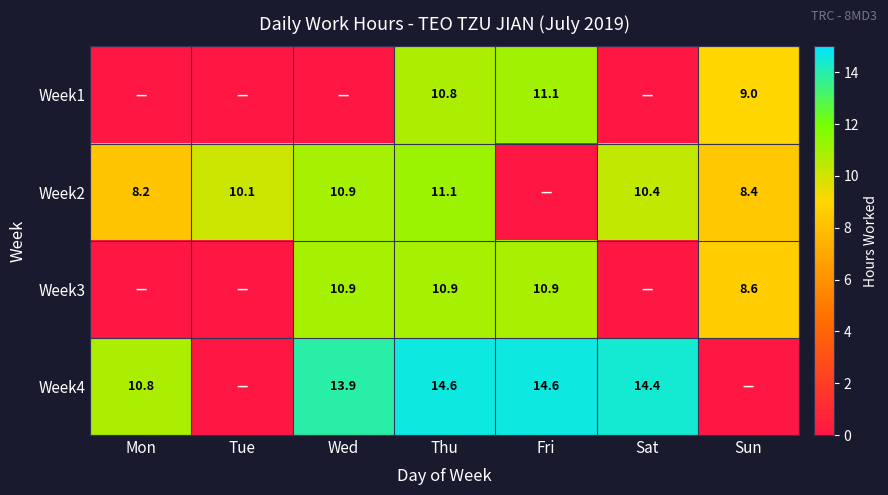

True or false: Week2 has a value of 15.0 at Sat.

False